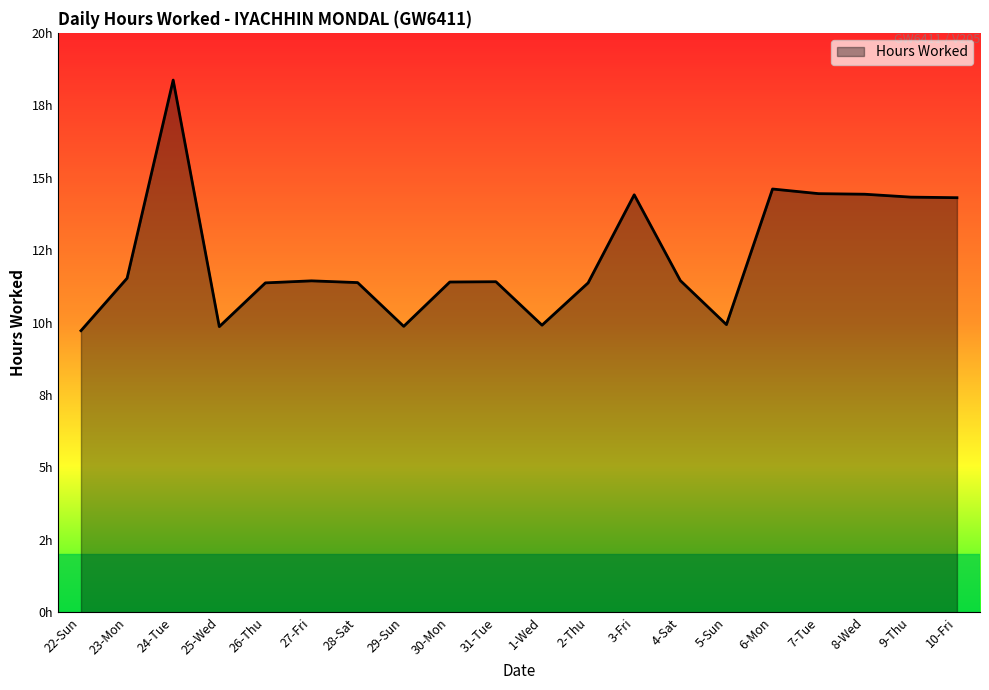

Where does the data first go above 11?

23-Mon